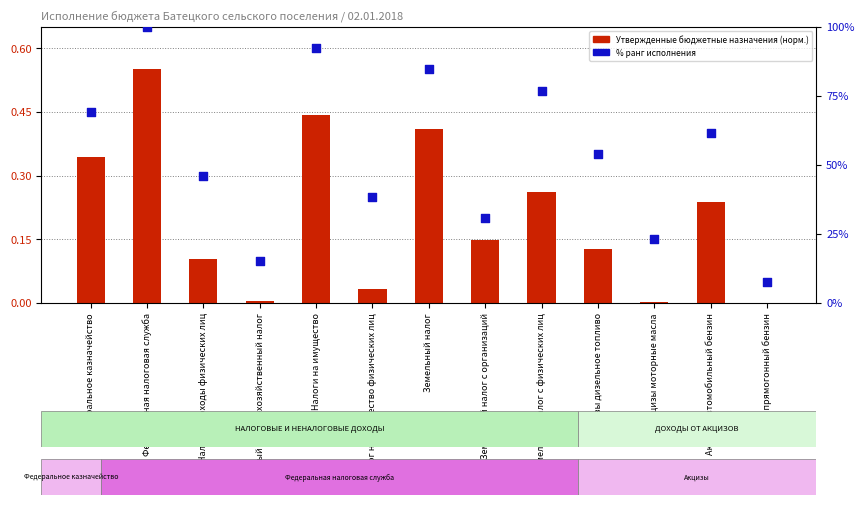

Is the value of % исполнения at Акцизы прямогонный бензин greater than the value of Утвержденные назначения (норм.) at Акцизы дизельное топливо?

No